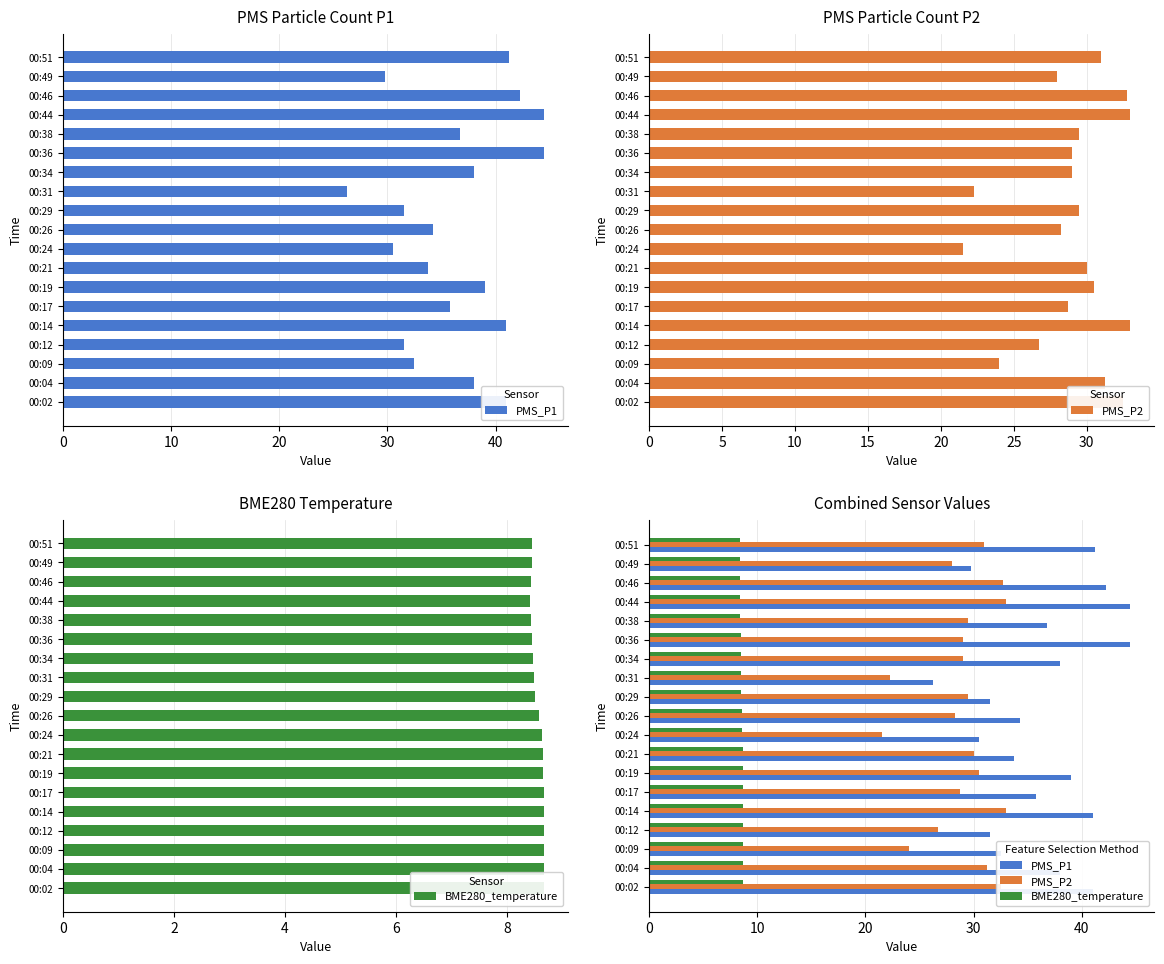

What is the spread (max minus min) of values at 00:09?

23.8